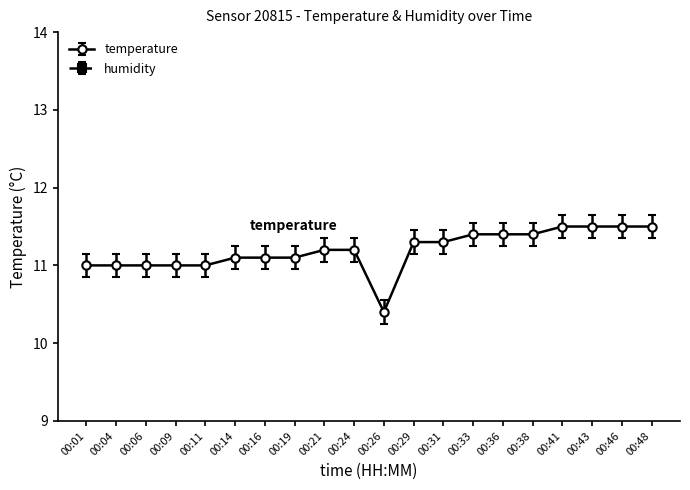

List the labels in order of value, smallest first.

00:26, 00:01, 00:04, 00:06, 00:09, 00:11, 00:14, 00:16, 00:19, 00:21, 00:24, 00:29, 00:31, 00:33, 00:36, 00:38, 00:41, 00:43, 00:46, 00:48